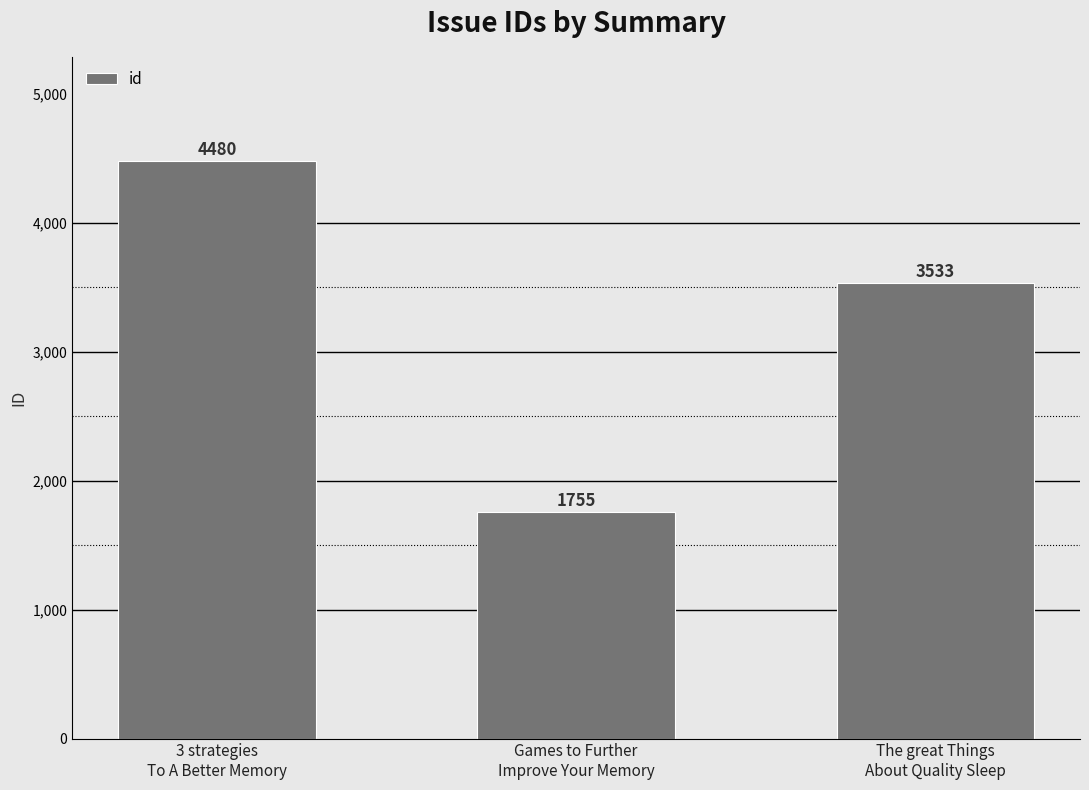

Rank the categories by value from highest to lowest.

3 strategies
To A Better Memory, The great Things
About Quality Sleep, Games to Further
Improve Your Memory